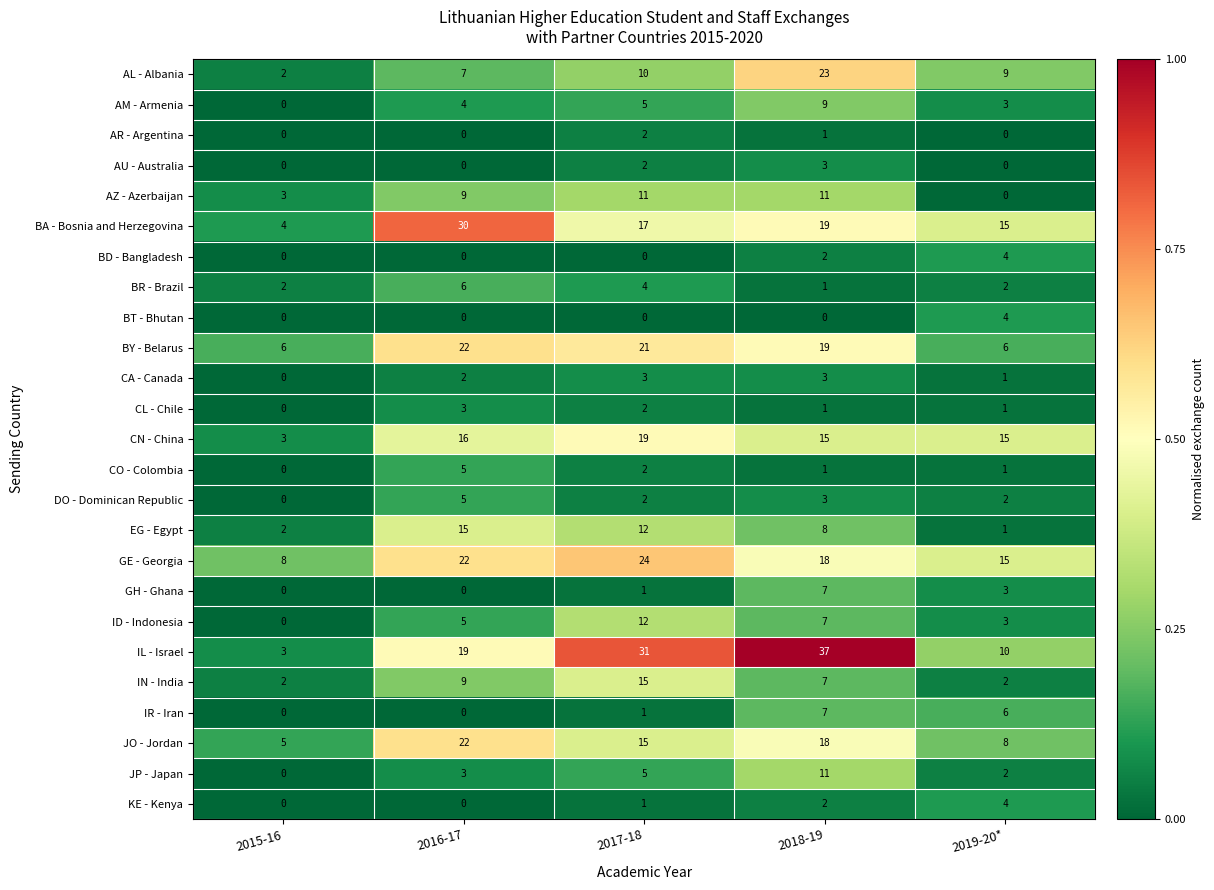

At how many categories does at least one series exceed 0?

5